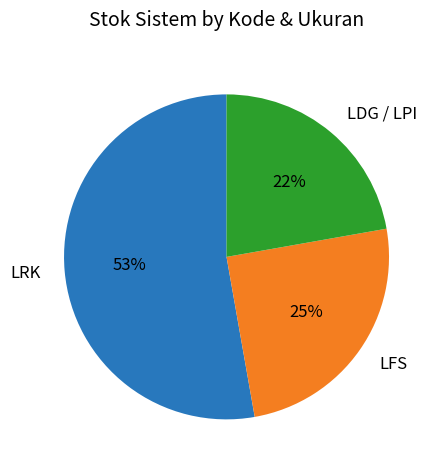

Rank the categories by value from highest to lowest.

LRK, LFS, LDG / LPI